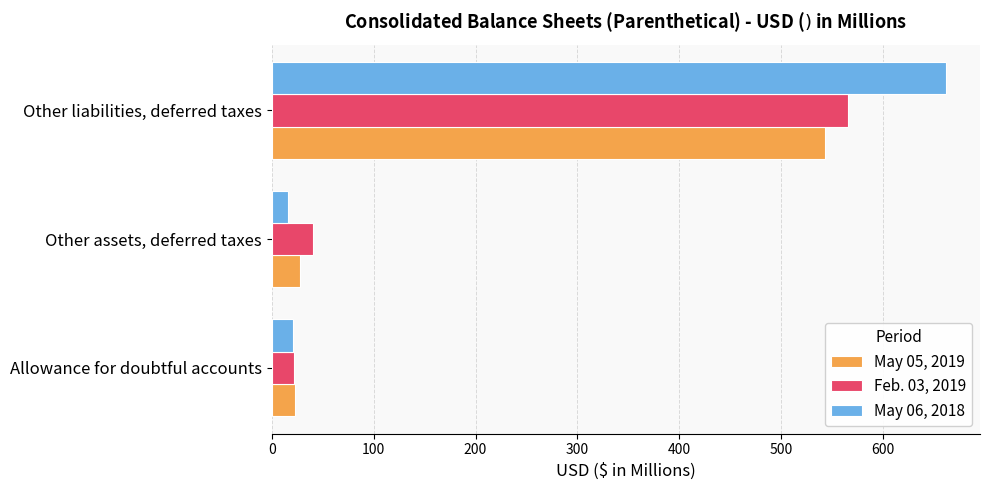

What are all the series names shown in the legend?

May 05, 2019, Feb. 03, 2019, May 06, 2018